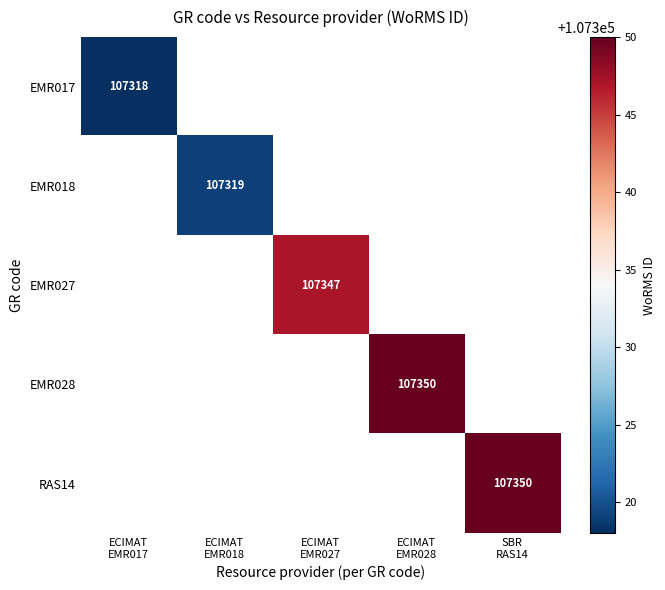

What is the lowest value of the EMR017 series?

107318.0